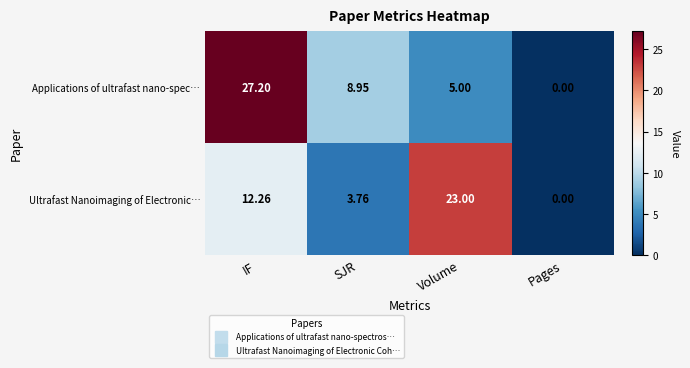

Which series has the largest range (max minus min)?

Applications of ultrafast nano-spec…